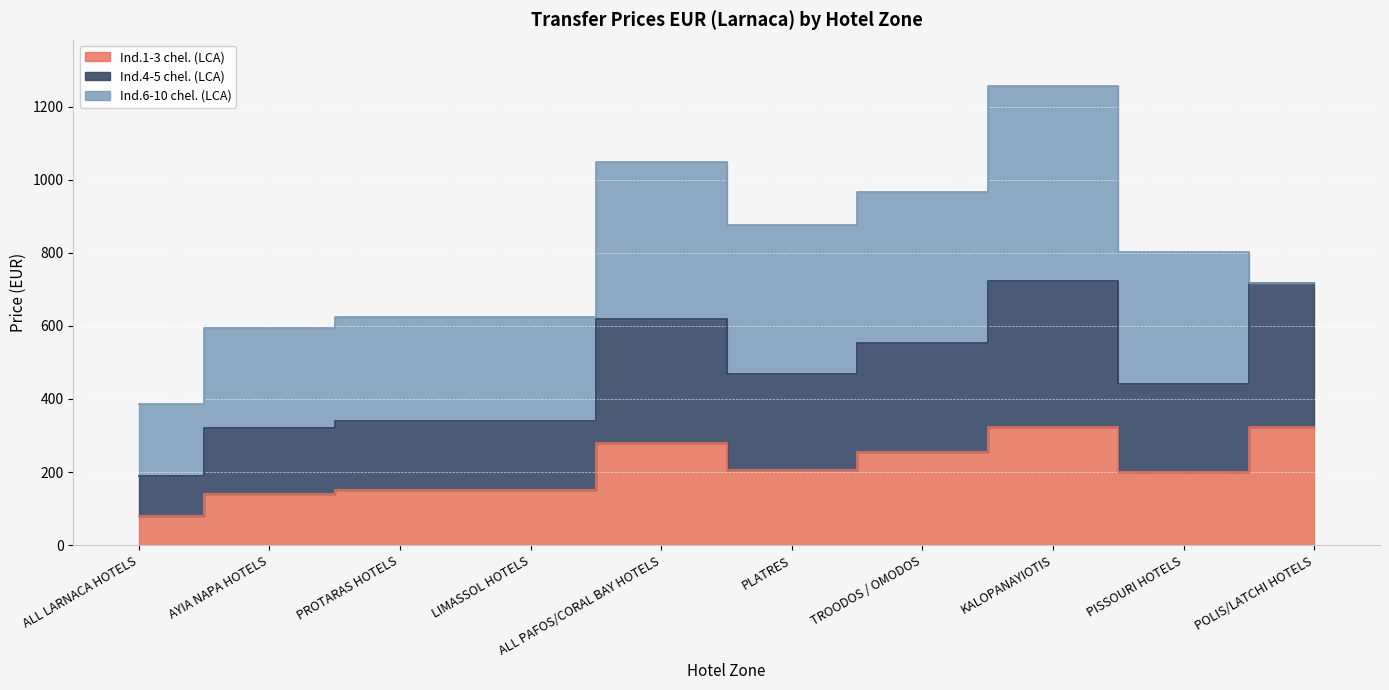

Which series has the largest total across all categories?

Ind.4-5 chel. (LCA)